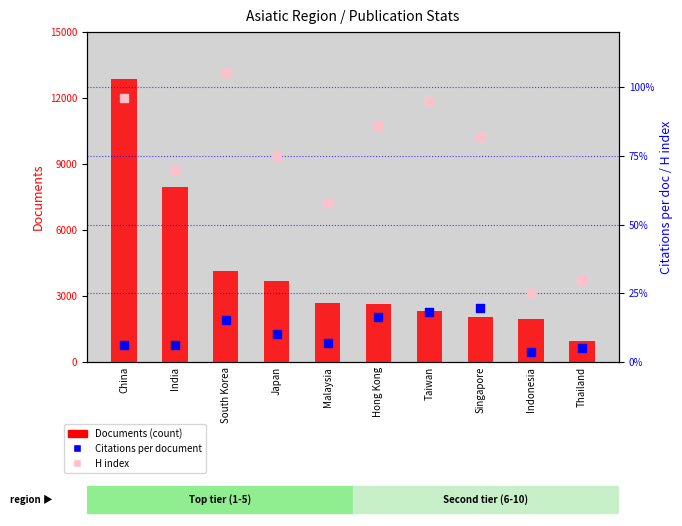

Which series contains the lowest Y value?

Citations per document